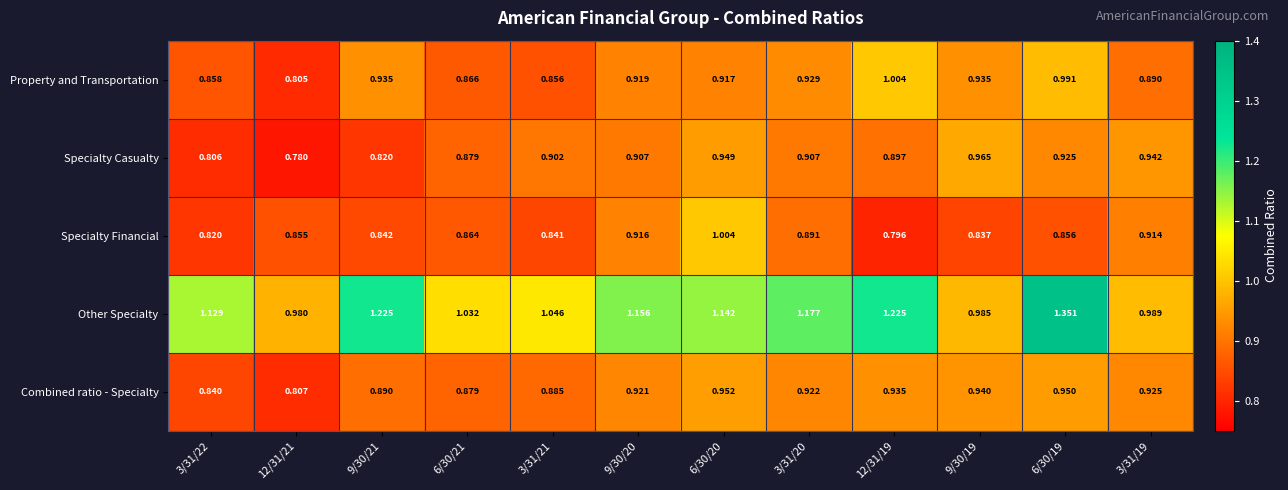

At 6/30/20, list the series in order from smallest to largest.

Property and Transportation, Specialty Casualty, Combined ratio - Specialty, Specialty Financial, Other Specialty